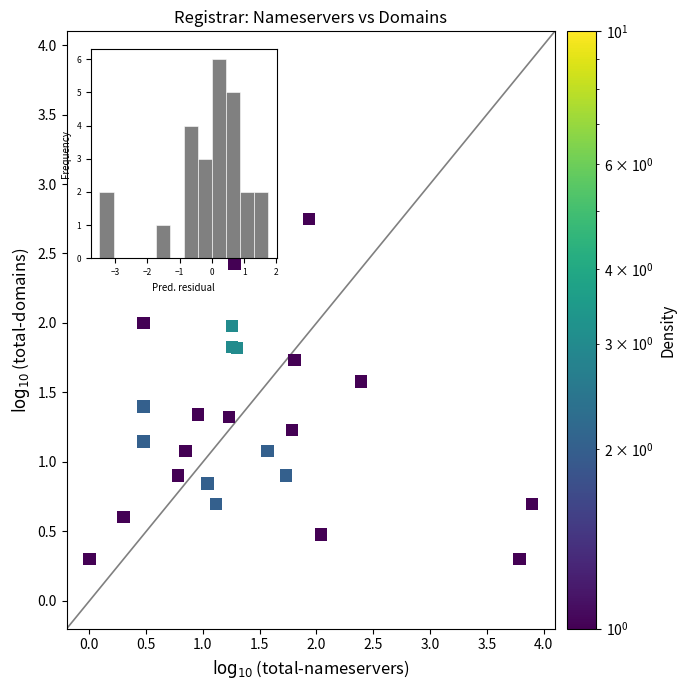

What is the range of Y values (max minus min)?

2.8